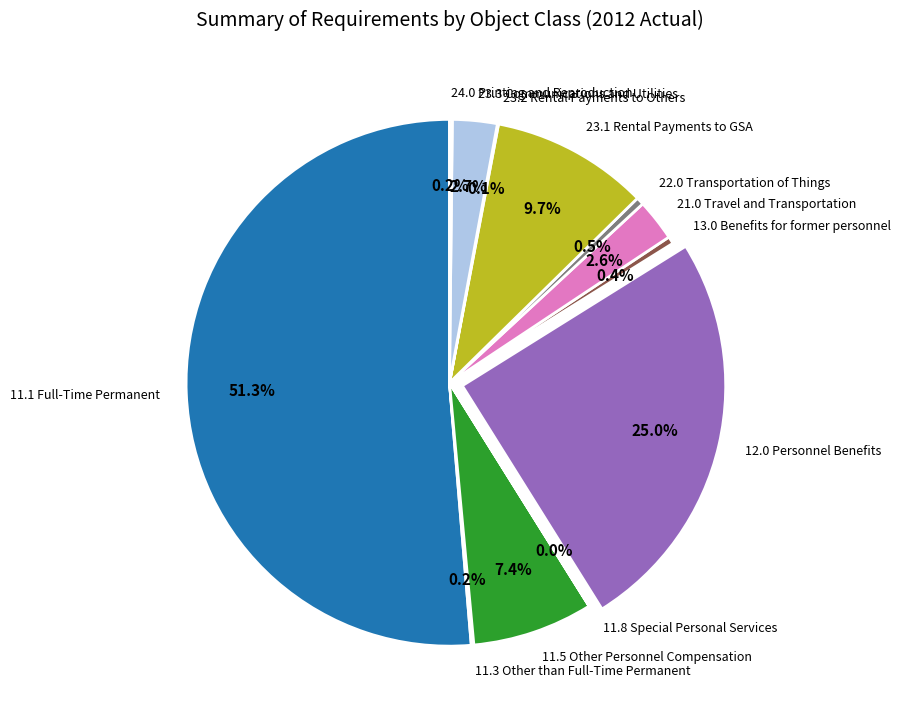

Is there a majority slice in this chart?

Yes